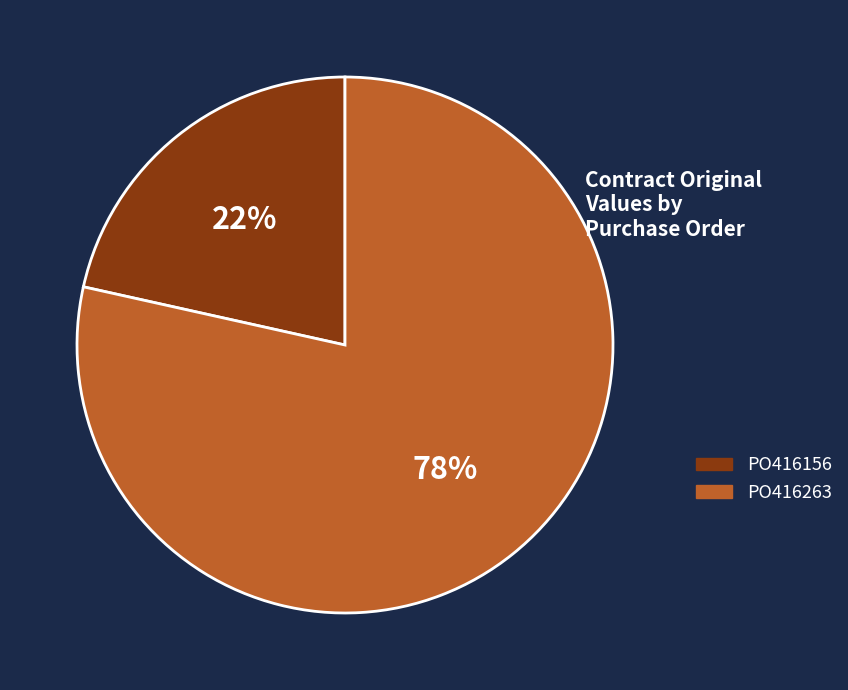

Rank the categories by value from lowest to highest.

PO416156, PO416263